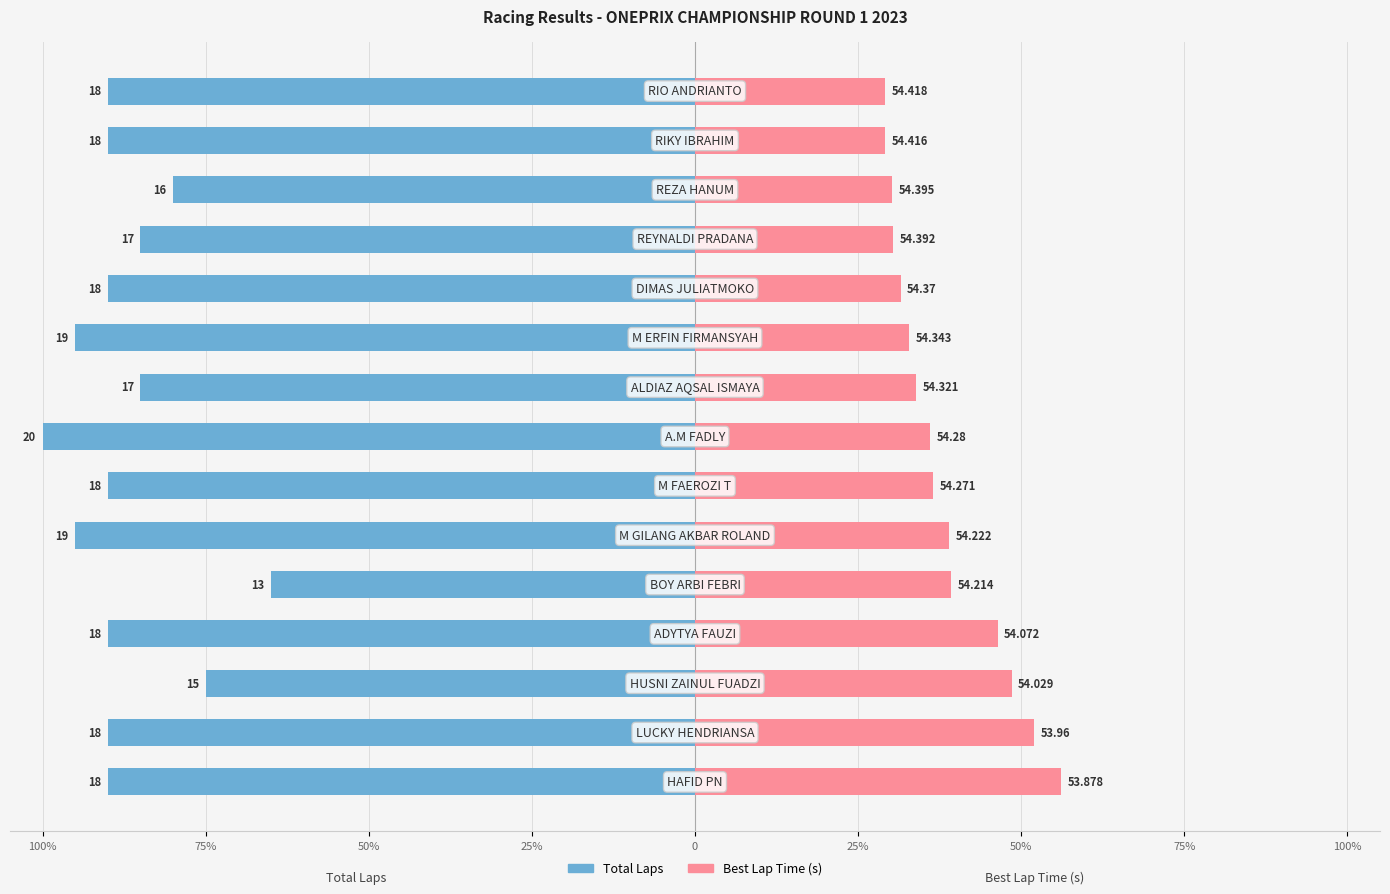

Is the value of Best Lap Time (s) at 25% greater than the value of Total Laps at 9?

Yes